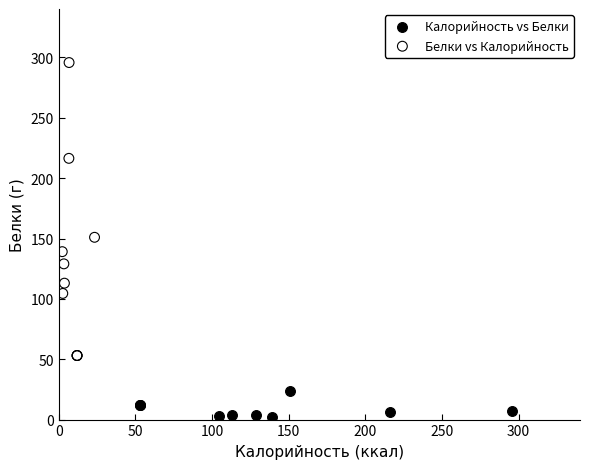

Which series contains the highest Y value?

Белки vs Калорийность